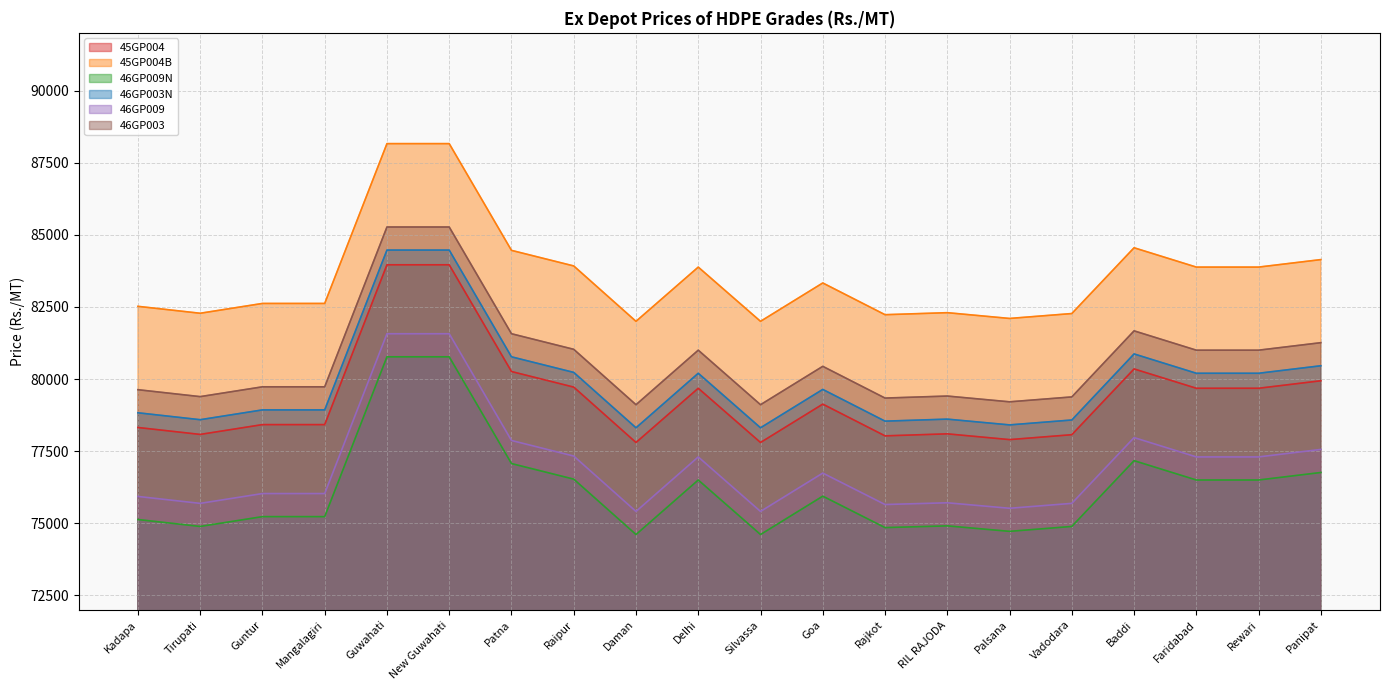

How many interior local valleys does the 45GP004B series have?

5